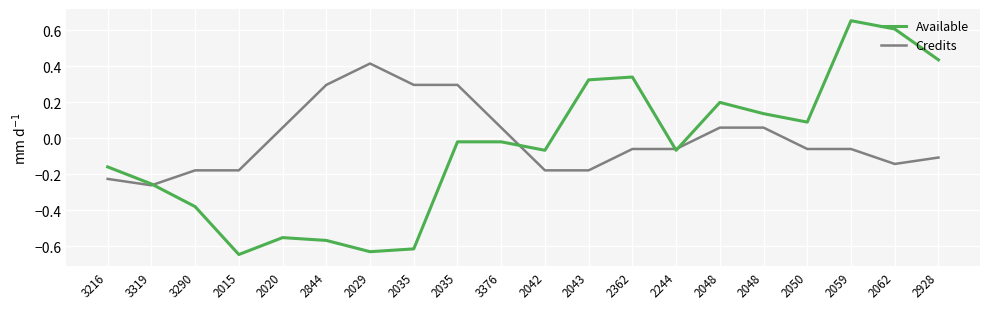

What is the value of the Available point at the 20th from the left?

0.4